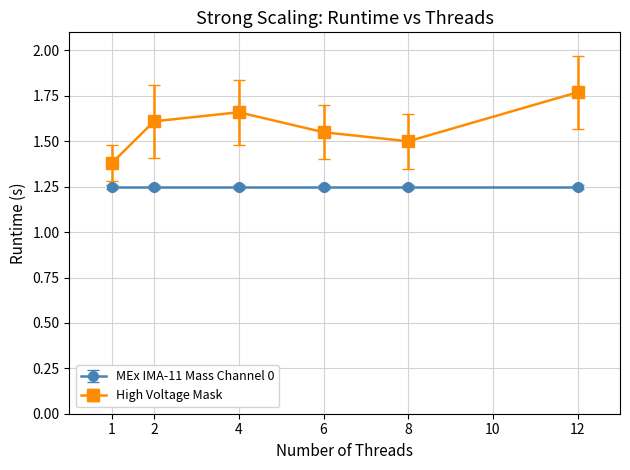

At 8, list the series in order from smallest to largest.

MEx IMA-11 Mass Channel 0, High Voltage Mask